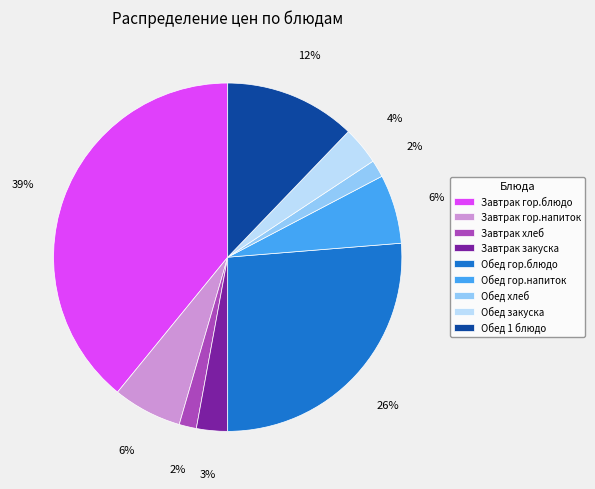

To the nearest percent, what percentage of the pie is Завтрак гор.напиток?

6%